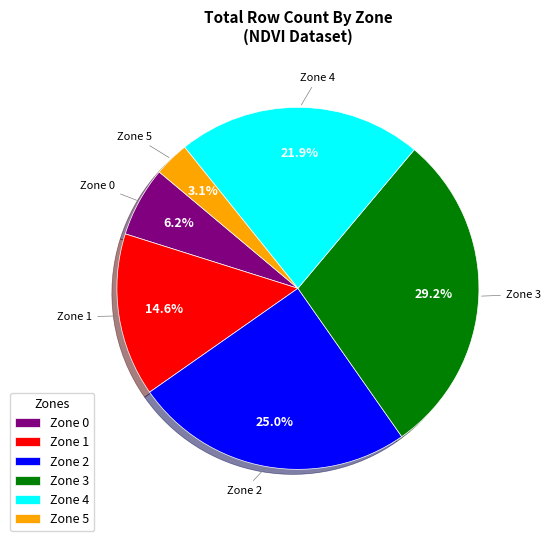

What is the total percentage of Zone 4 and Zone 3?

51.0%